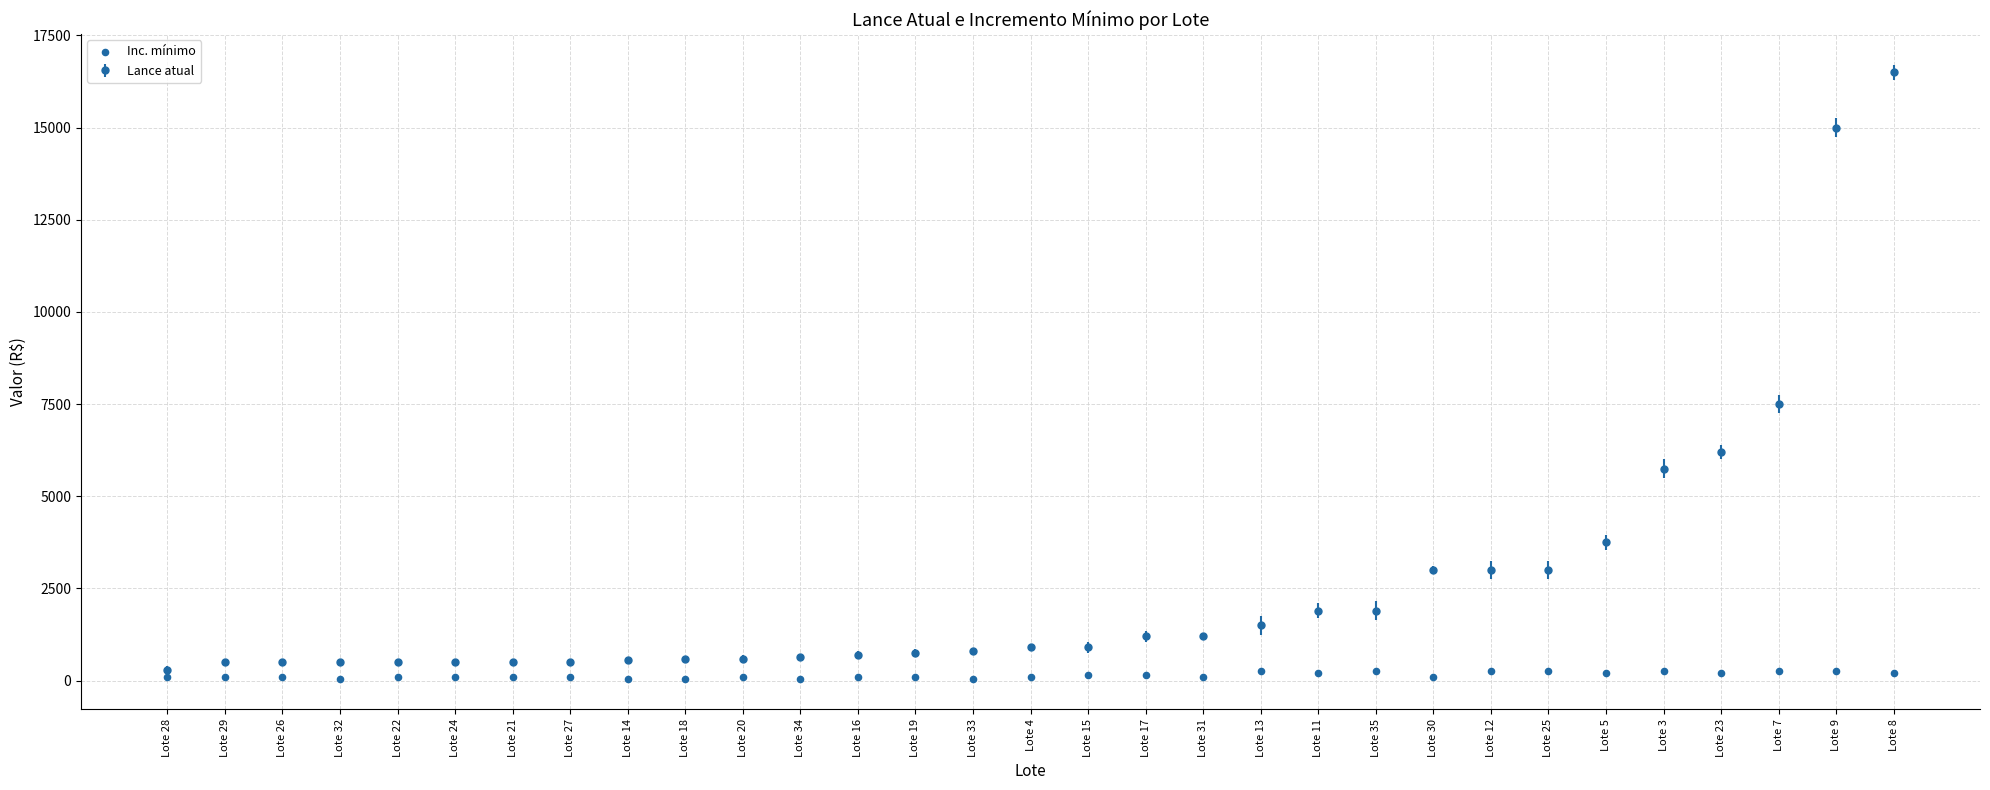

Between Lote 24 and Lote 25, which is larger?

Lote 25